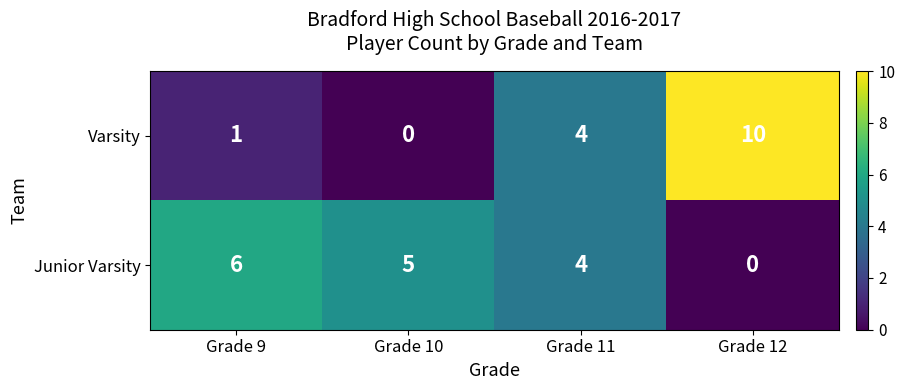

Count the Varsity values in the range 1 to 10.

3